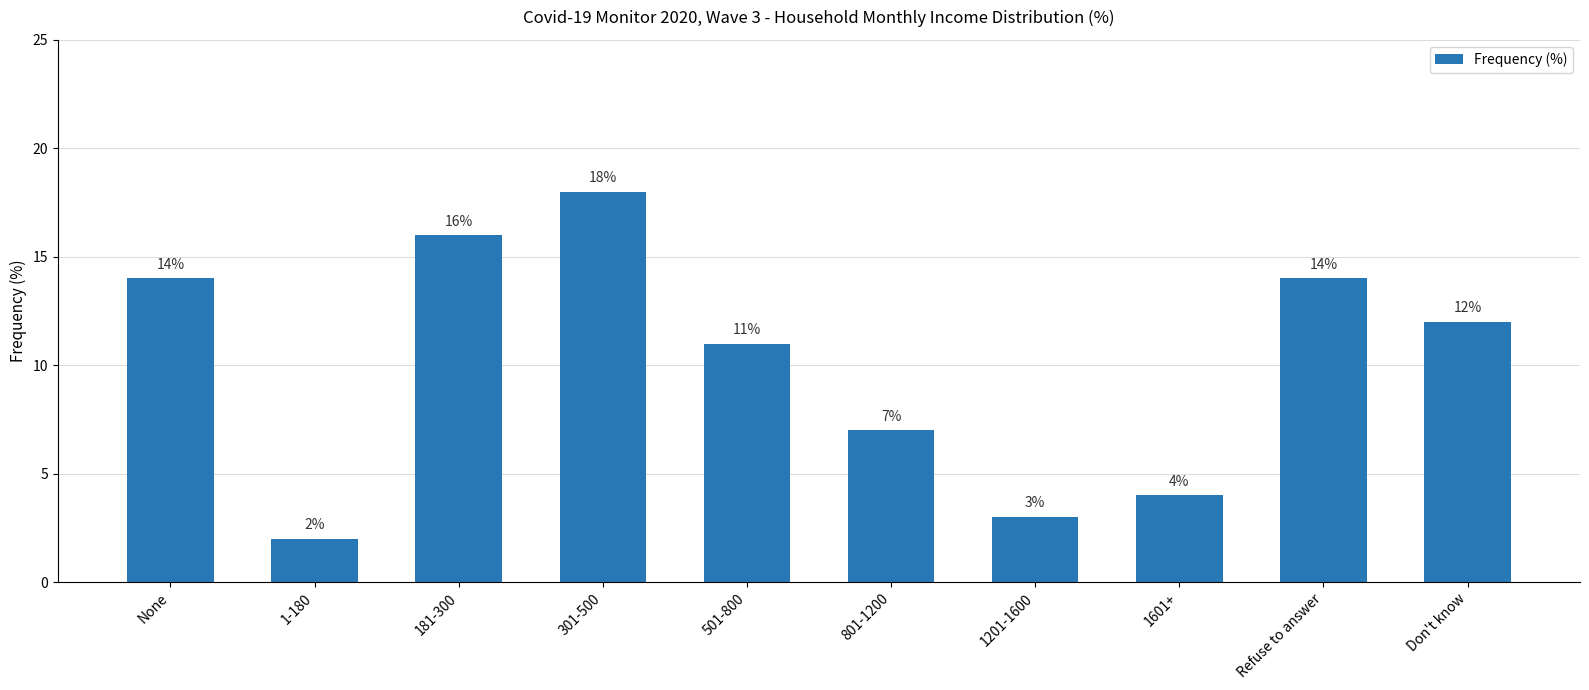

Which category has the highest value across all series?

301-500